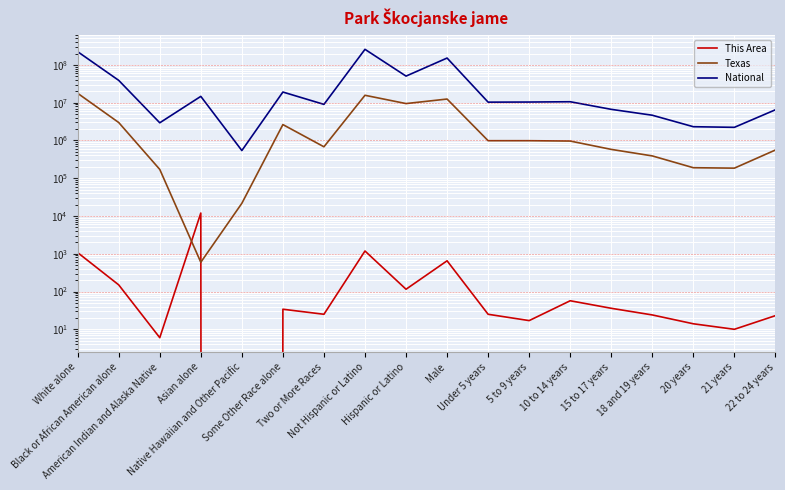

Where does the This Area series first go above 34?

White alone